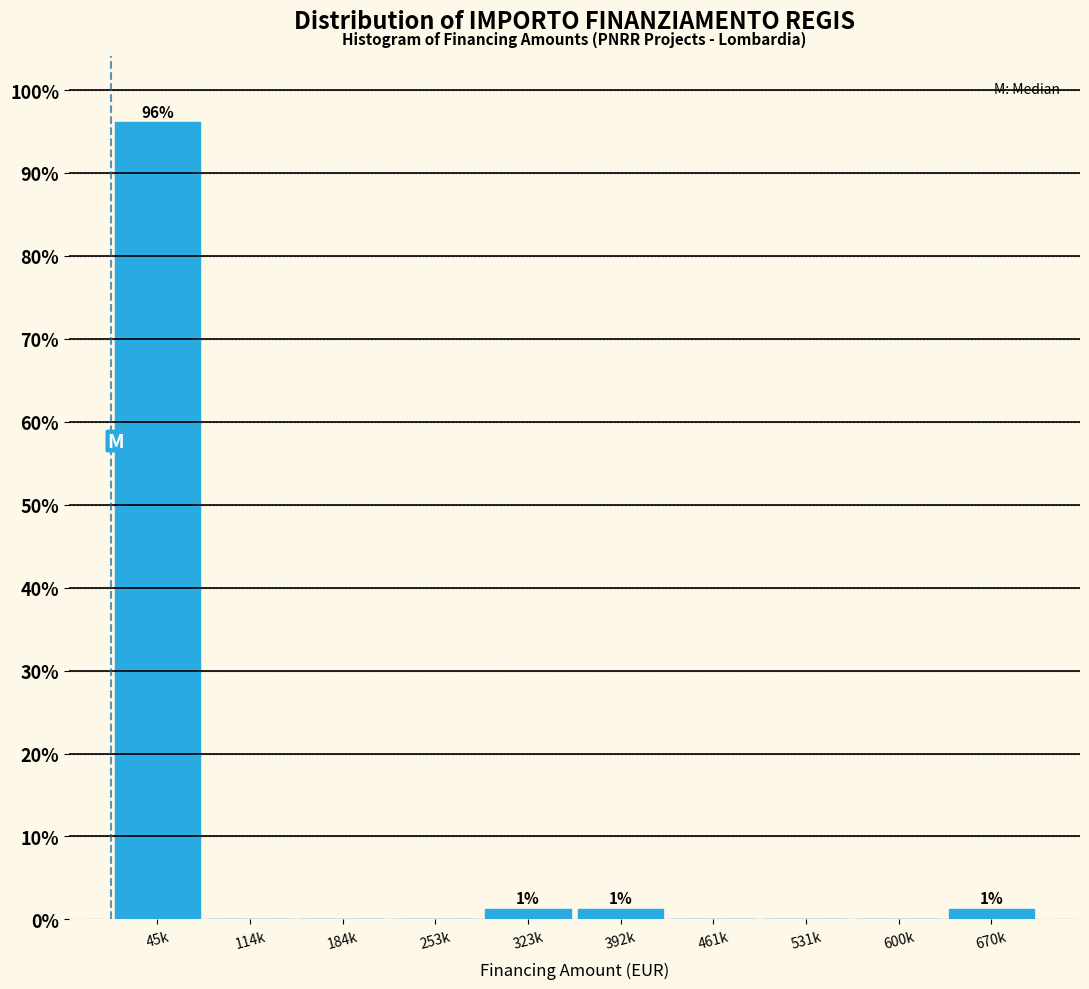

Reading left to right, list all the values displayed in this chart.

45k=96.1	114k=0.0	184k=0.0	253k=0.0	323k=1.3	392k=1.3	461k=0.0	531k=0.0	600k=0.0	670k=1.3